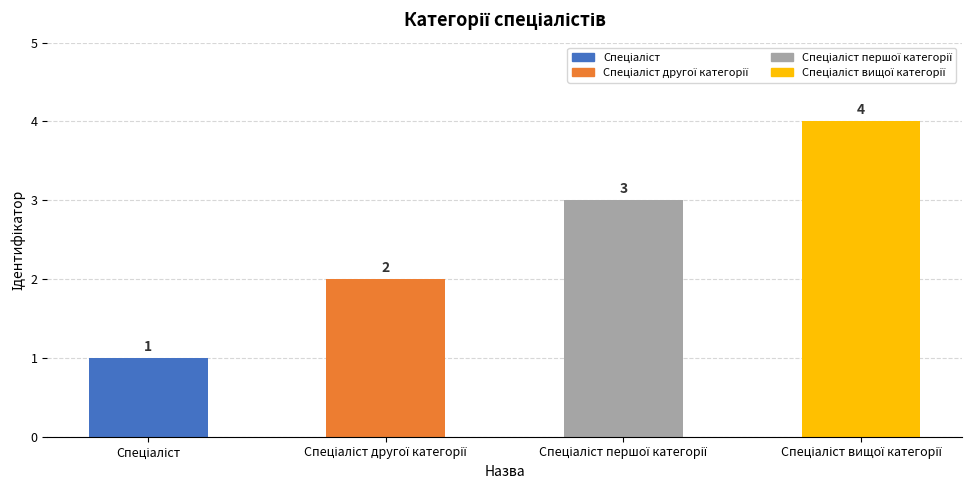

What is the value of the 2nd bar from the left?

2